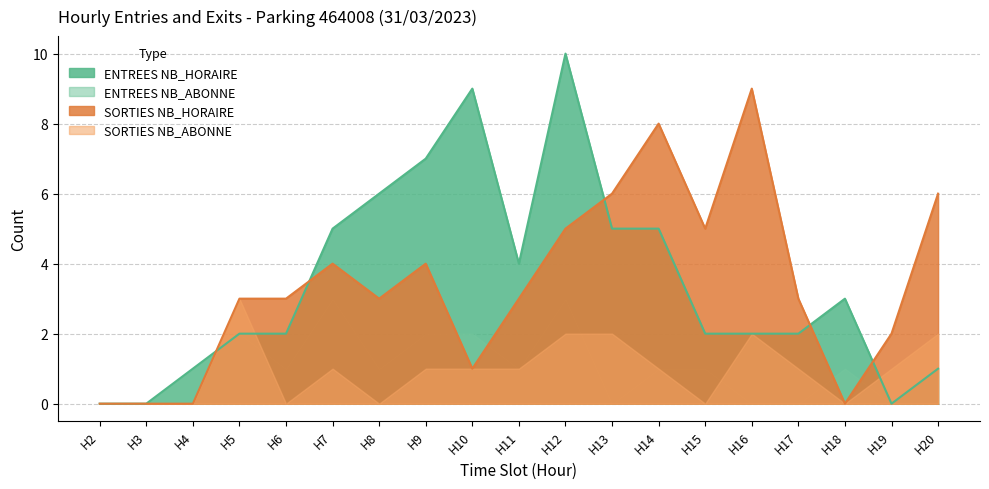

Which has a higher value, 3 or 13?

13